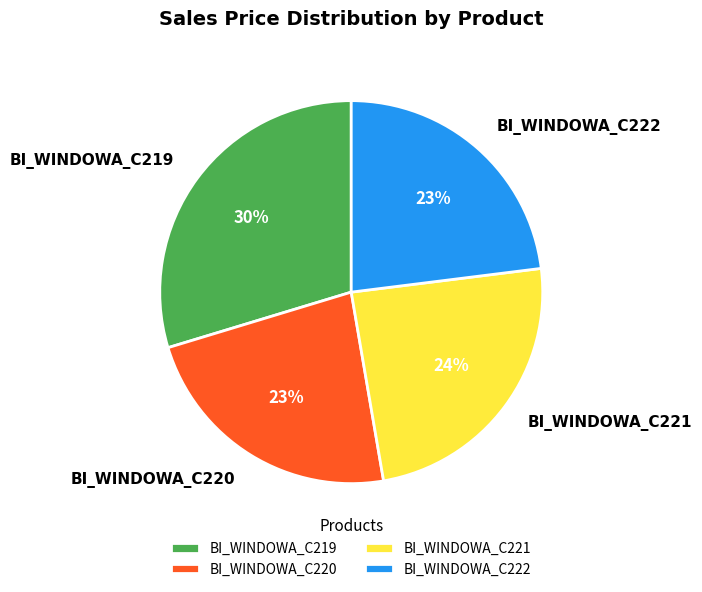

Combined, do BI_WINDOWA_C220 and BI_WINDOWA_C219 account for over 50%?

Yes